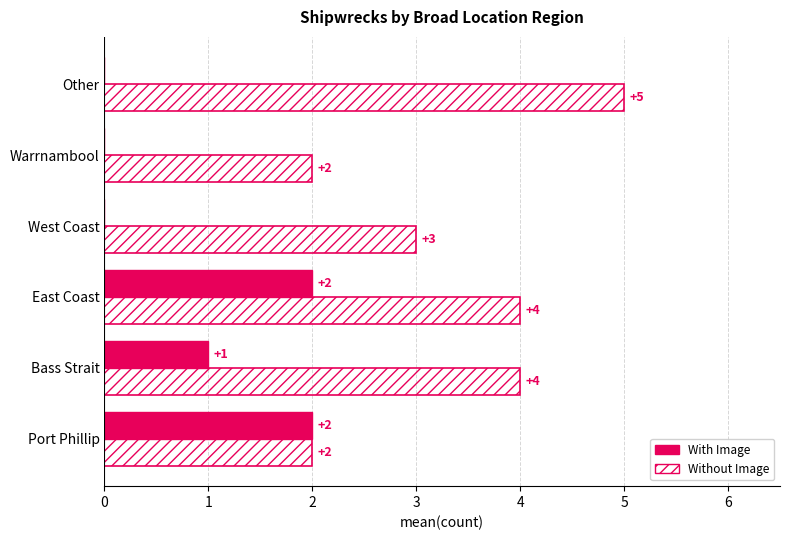

What is the highest value of the Without Image series?

5